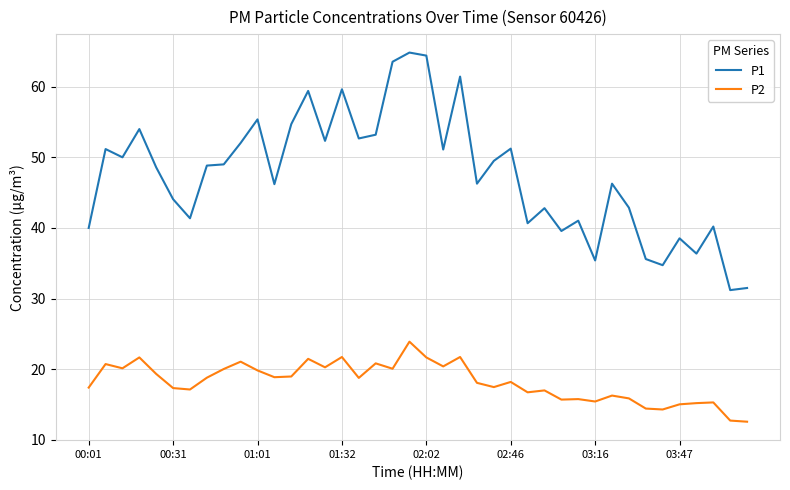

How many lines are shown in the chart?

2